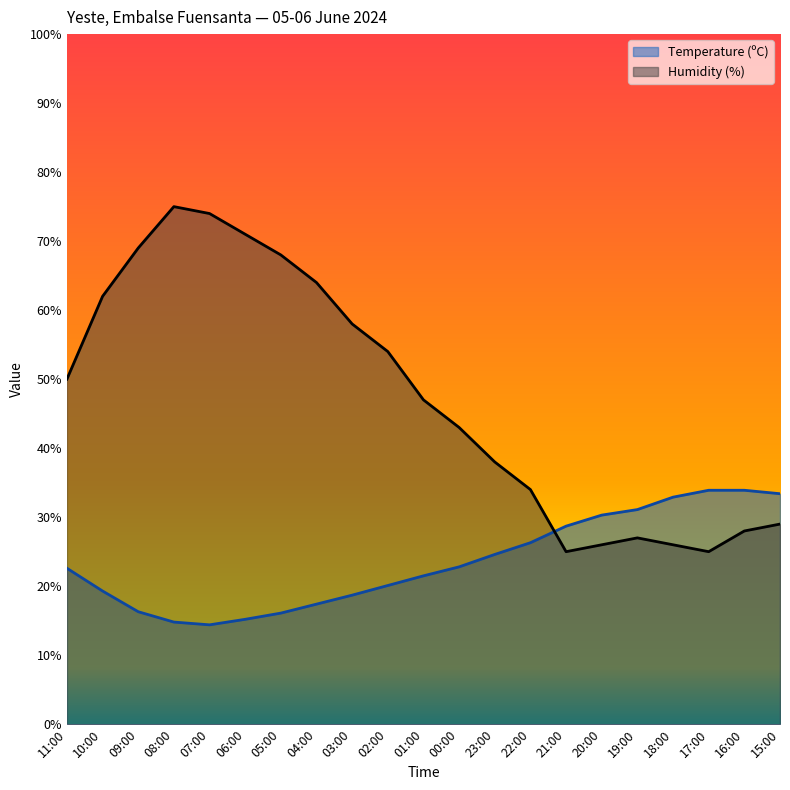

True or false: Temperature (ºC) and Humidity (%) intersect in this chart.

True